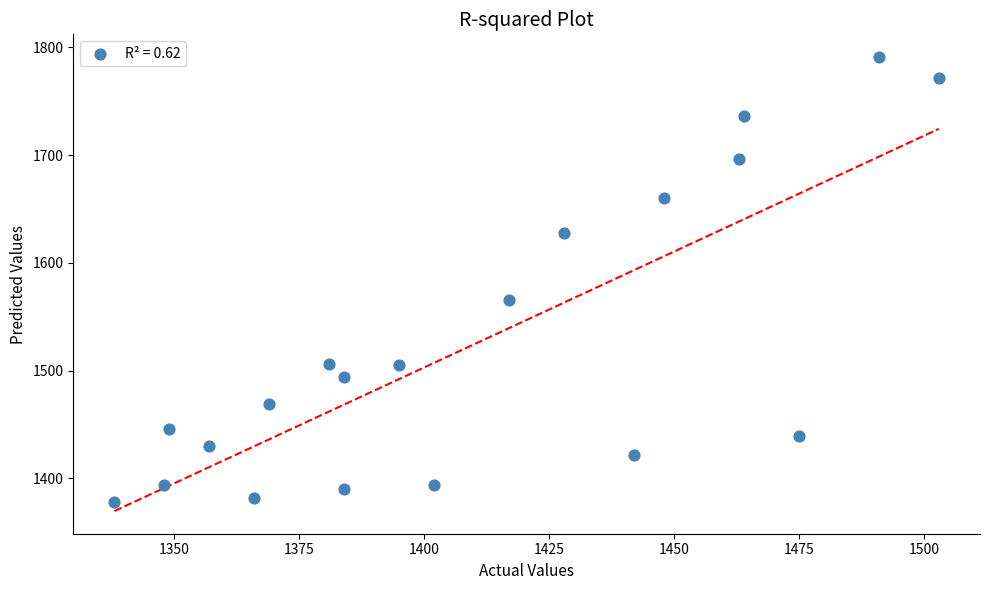

What Y value in the scatter plot is closest to 1584?

1566